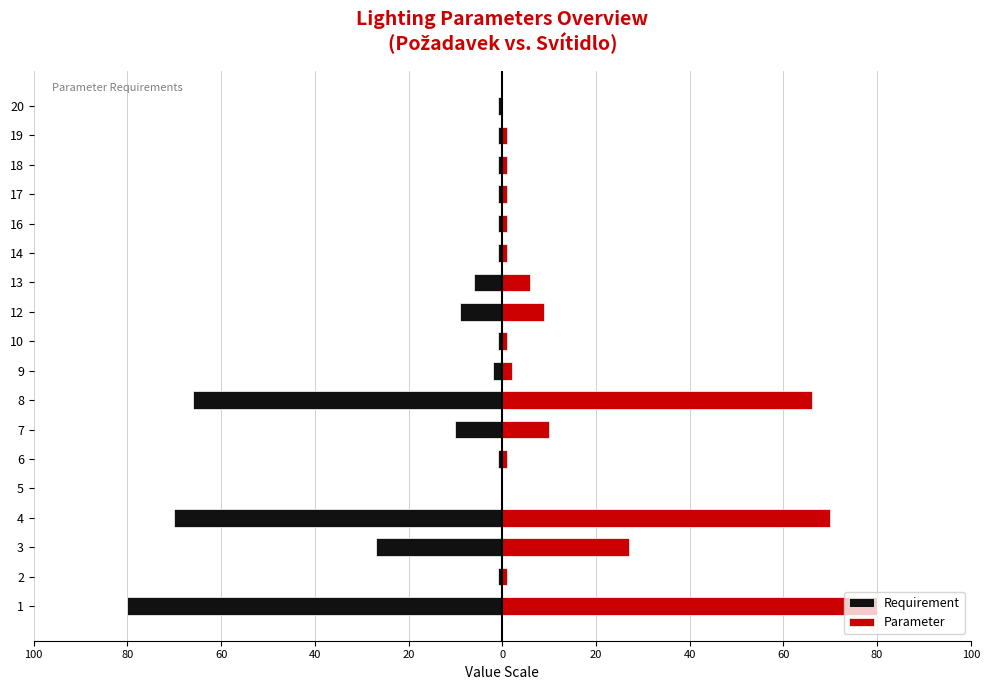

Is it true that Parameter equals 0 at 5?

True